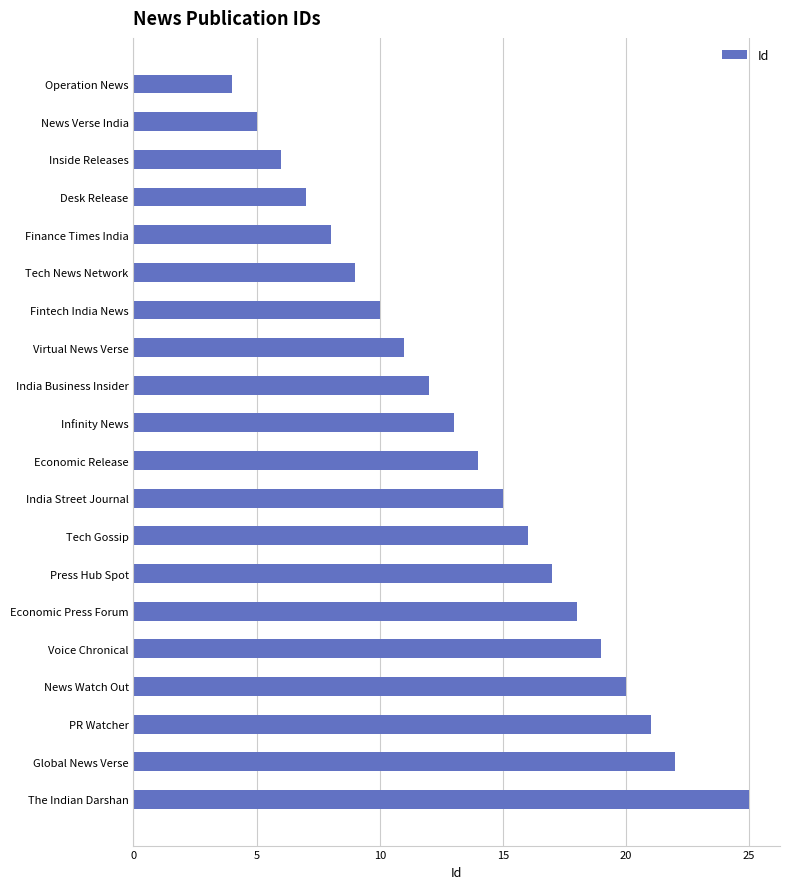

Does the chart contain stacked bars?

No